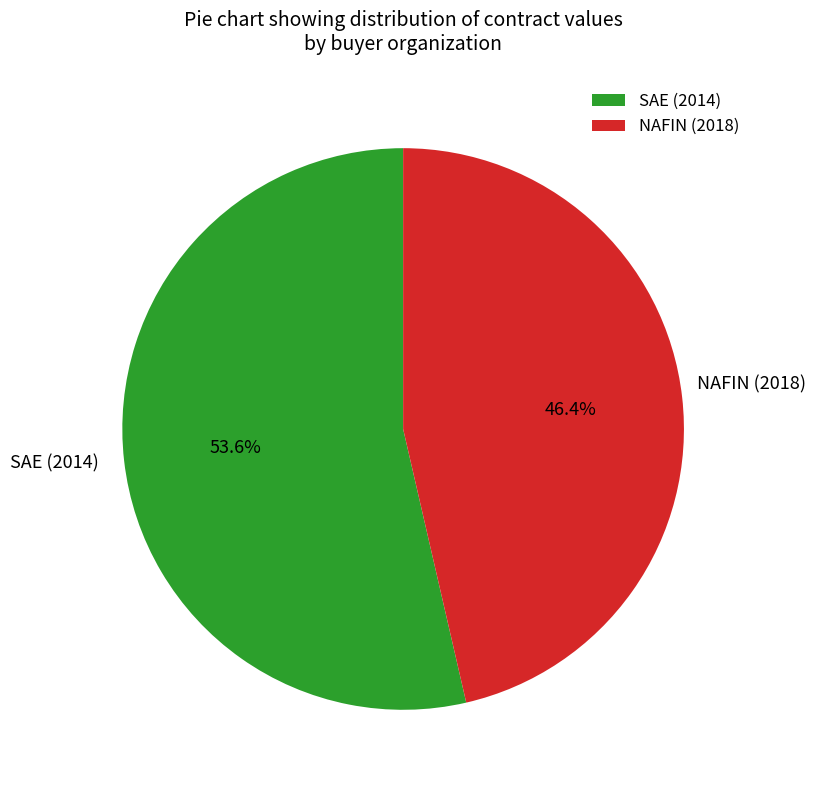

What is the largest slice in the pie chart?

SAE (2014)